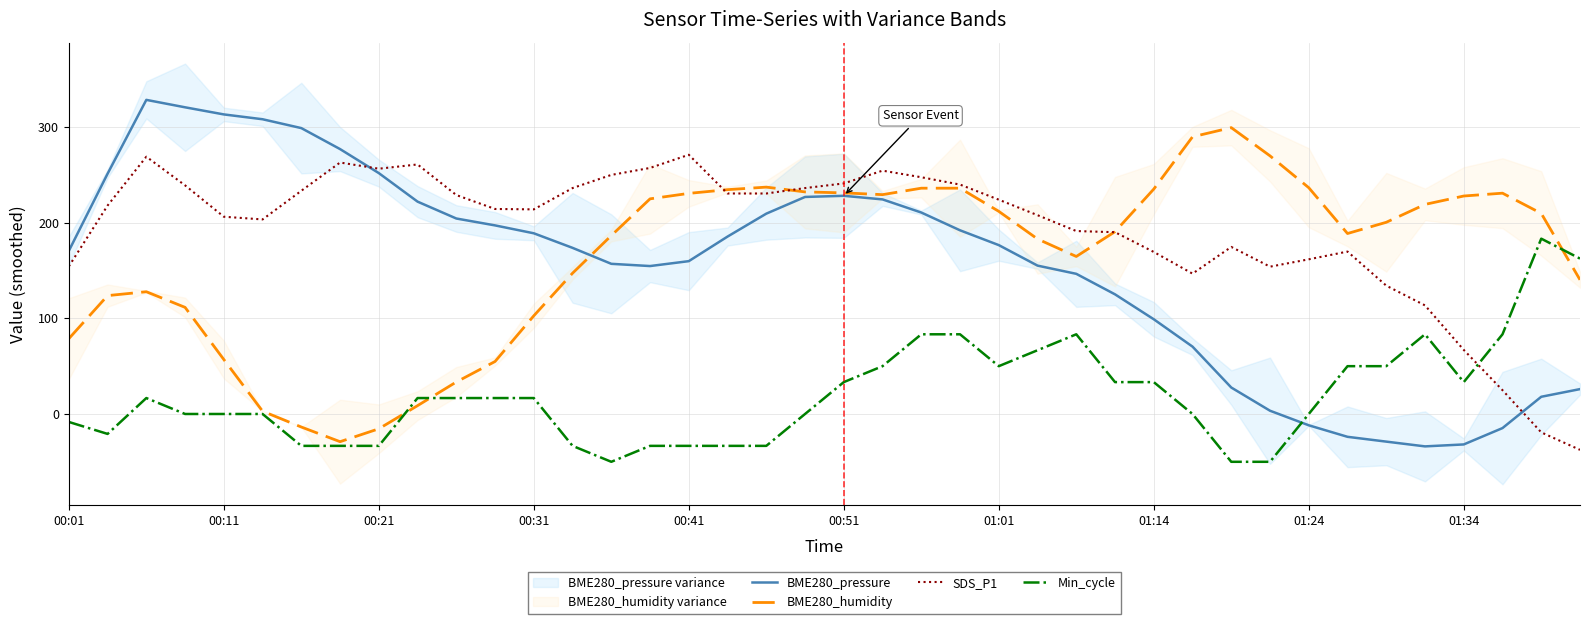

True or false: BME280_pressure has a value of 313.3 at 00:11.

True